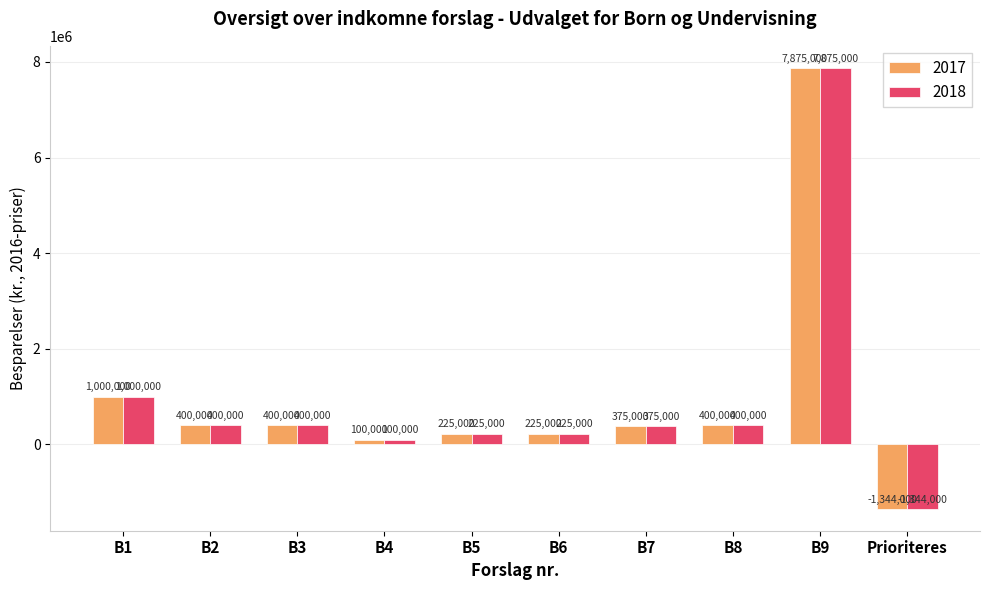

Reading left to right, extract all data points from this chart.

2017: 1000000	400000	400000	100000	225000	225000	375000	400000	7875000	-1344000
2018: 1000000	400000	400000	100000	225000	225000	375000	400000	7875000	-1344000